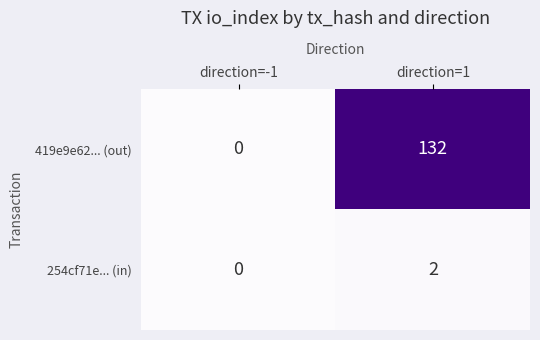

How many categories are shown in the chart?

2